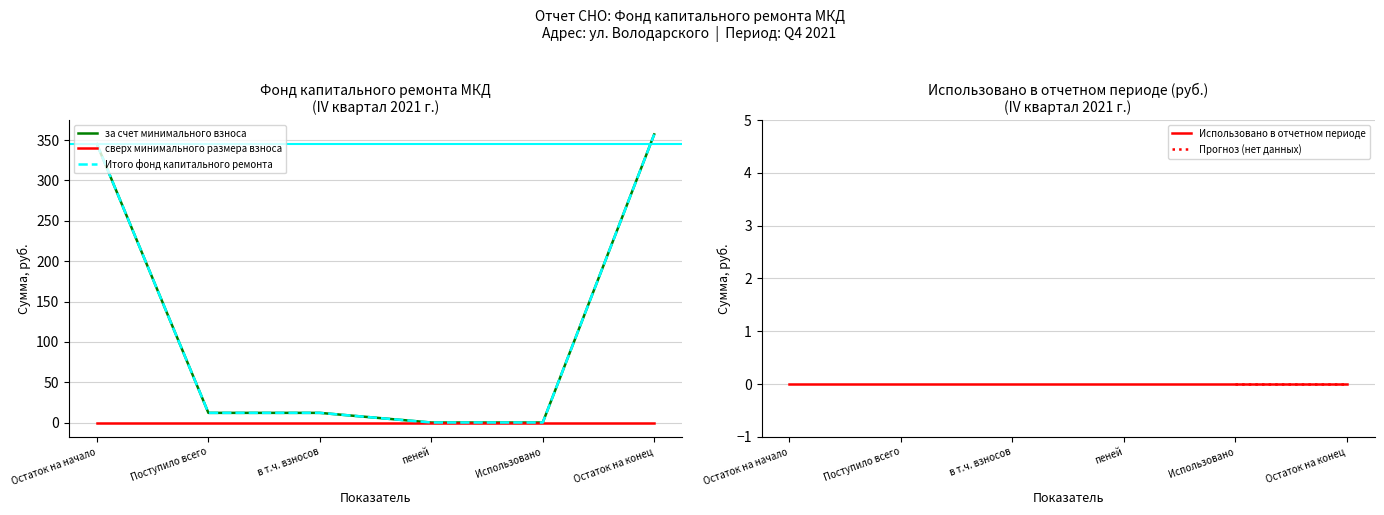

At which label is Итого фонд капитального ремонта closest to 178?

Поступило всего